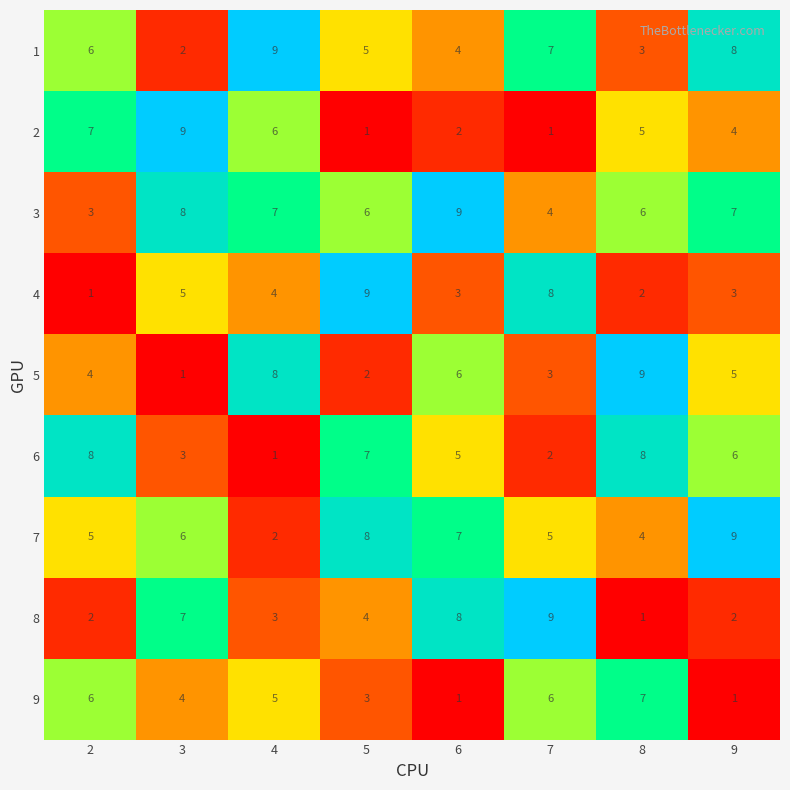

What is the difference between the maximum and second lowest values in the 6 series?

6